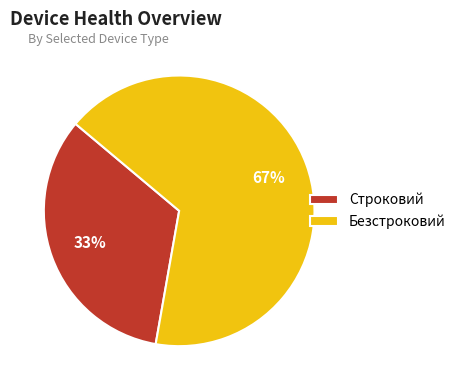

What is the smallest slice in the pie chart?

Строковий